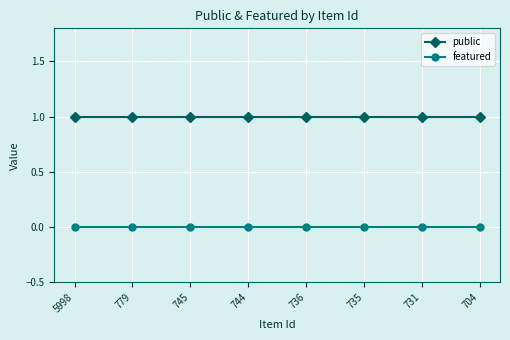

What is the value of the public point at the 6th from the left?

1